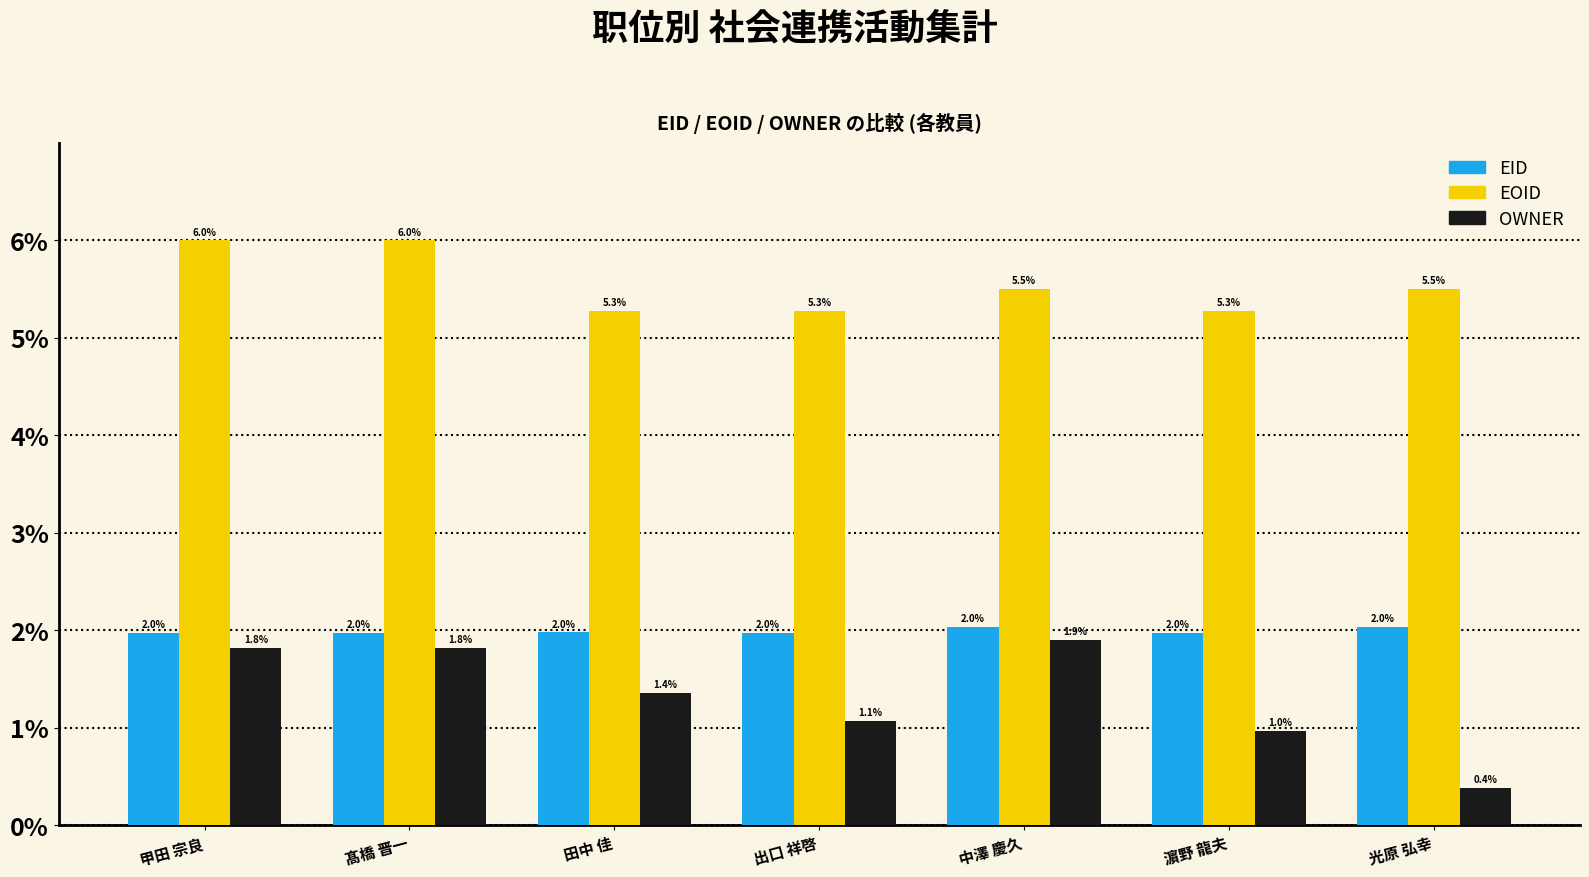

How many bars are there in total?

21